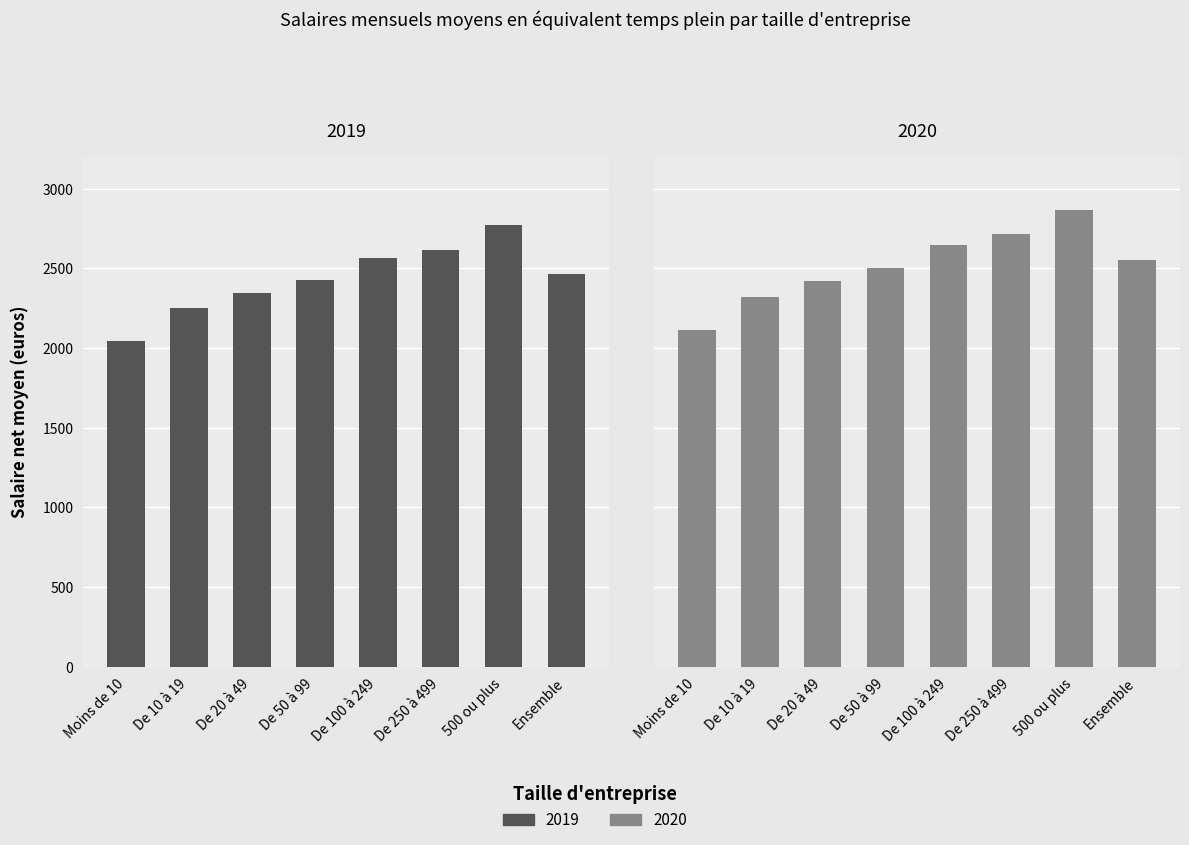

List the series in order of their peak value, lowest first.

2019, 2020